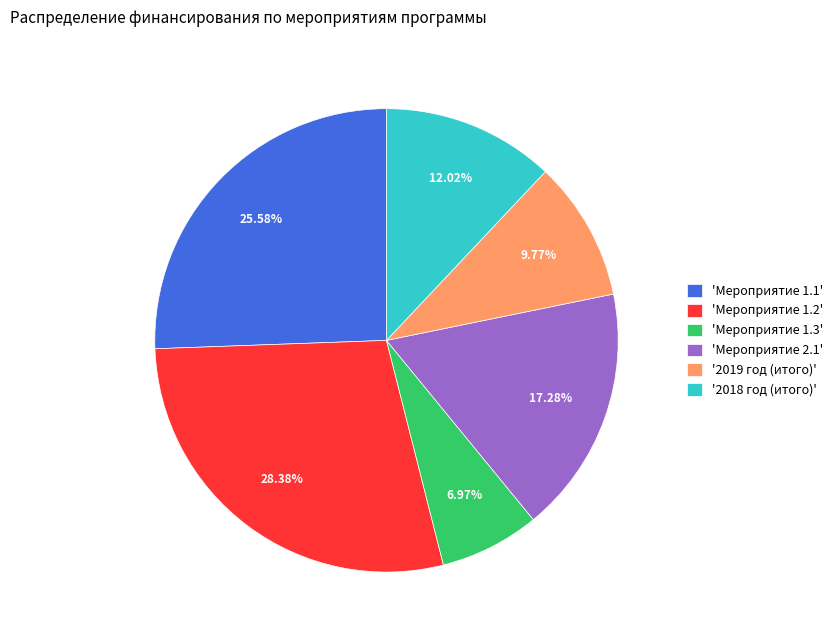

Does any single category account for the majority?

No